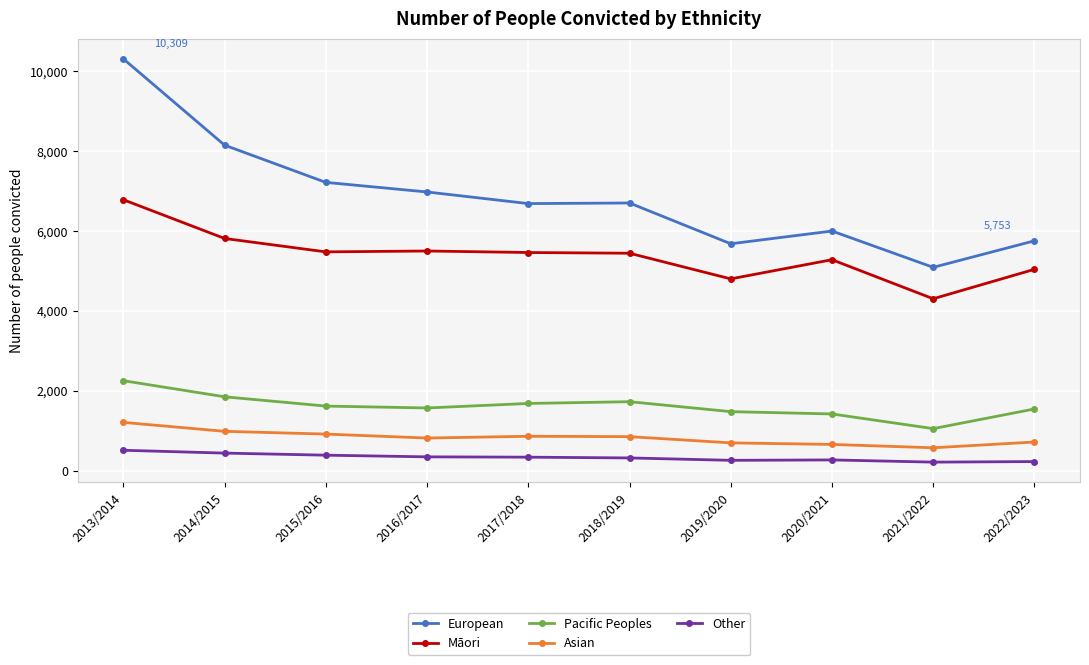

Does the chart have visible grid lines?

Yes